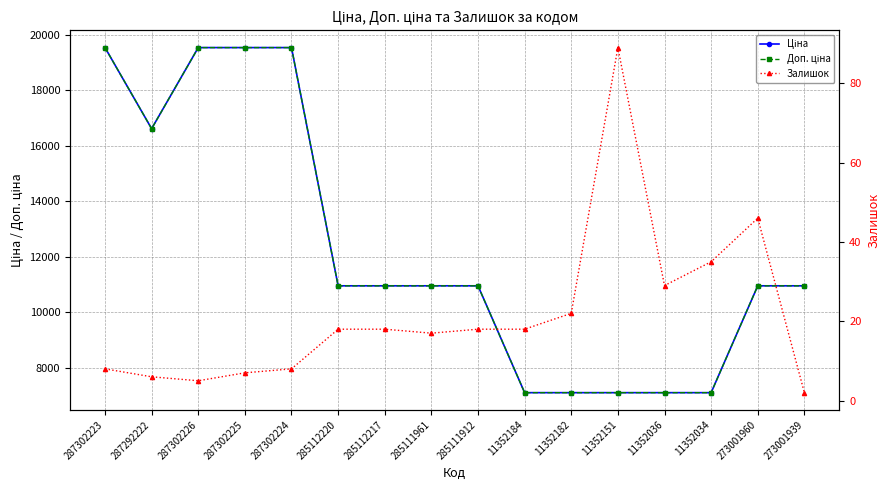

How many distinct data groups are displayed?

3